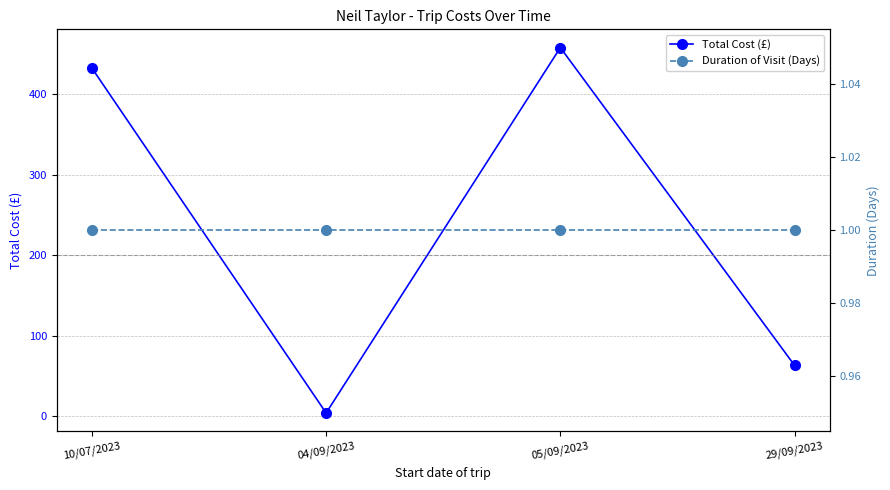

At which label is Duration of Visit (Days) closest to 1?

10/07/2023